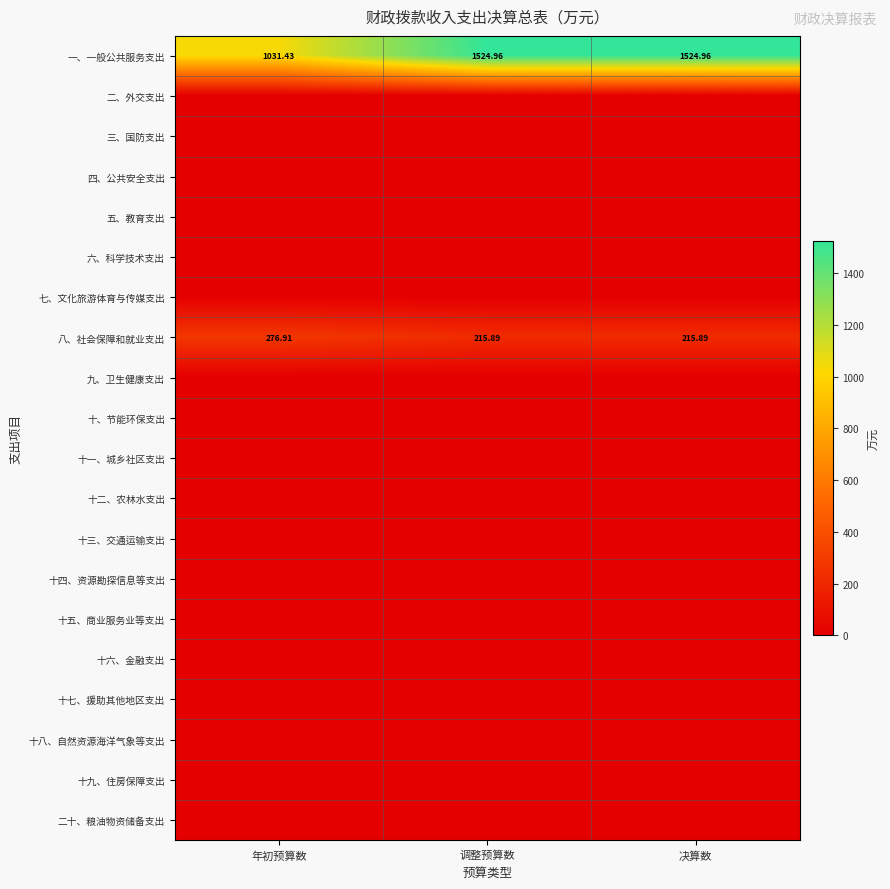

List the series in order of their peak value, highest first.

一、一般公共服务支出, 八、社会保障和就业支出, 二、外交支出, 三、国防支出, 四、公共安全支出, 五、教育支出, 六、科学技术支出, 七、文化旅游体育与传媒支出, 九、卫生健康支出, 十、节能环保支出, 十一、城乡社区支出, 十二、农林水支出, 十三、交通运输支出, 十四、资源勘探信息等支出, 十五、商业服务业等支出, 十六、金融支出, 十七、援助其他地区支出, 十八、自然资源海洋气象等支出, 十九、住房保障支出, 二十、粮油物资储备支出